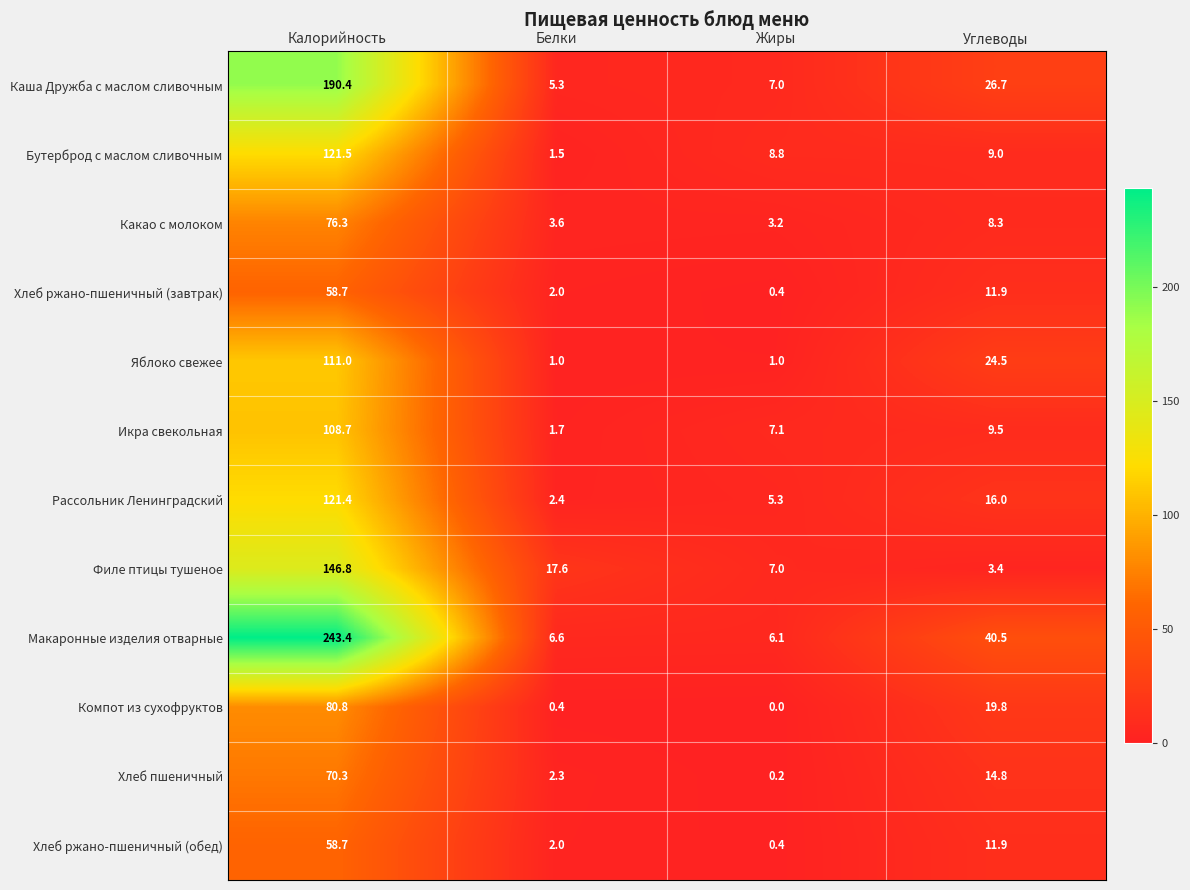

Is it true that Бутерброд с маслом сливочным equals 8.8 at Жиры?

True